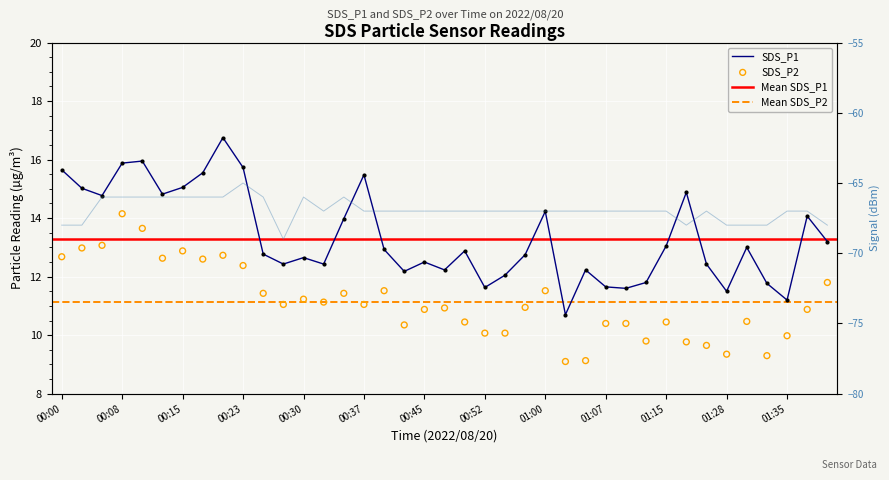

What is the total value across all series at 01:02?

19.8